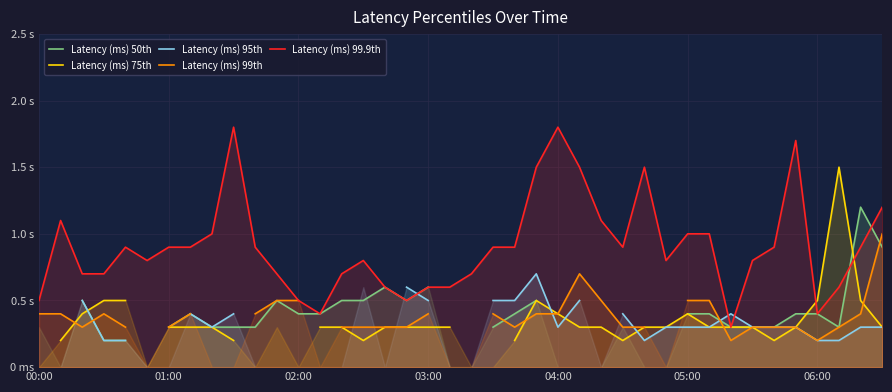

At which label does Latency (ms) 50th reach its minimum?

03:00